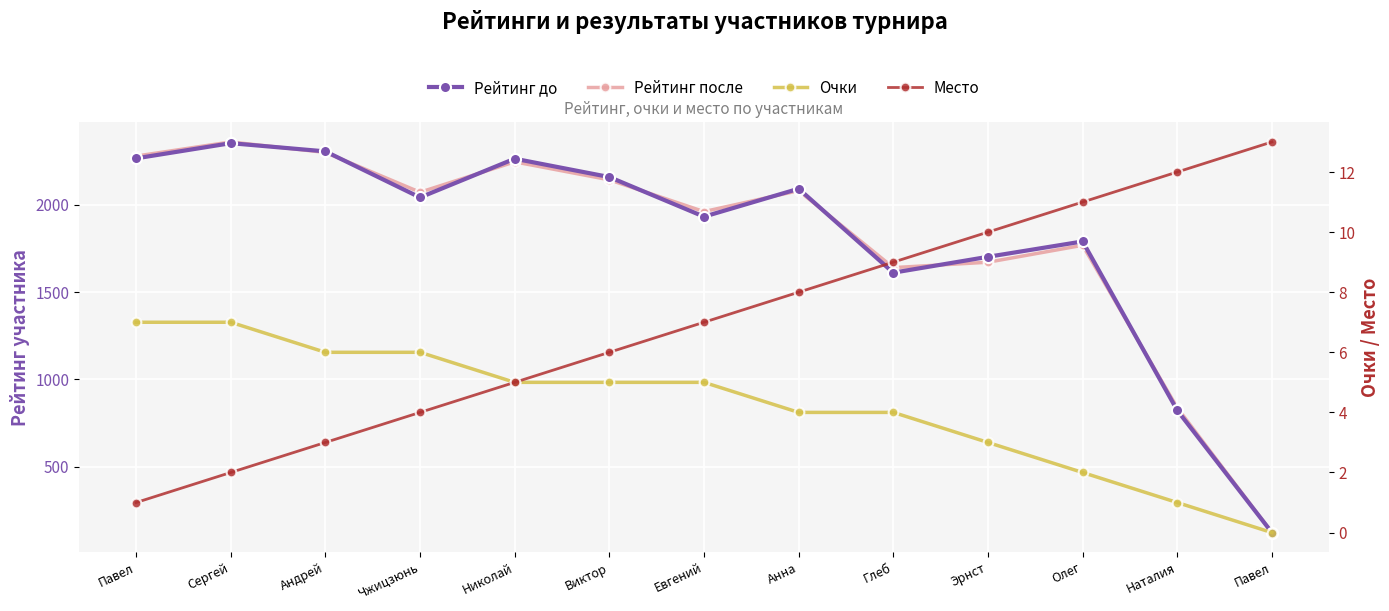

How many data points in Рейтинг до are less than 2042?

6